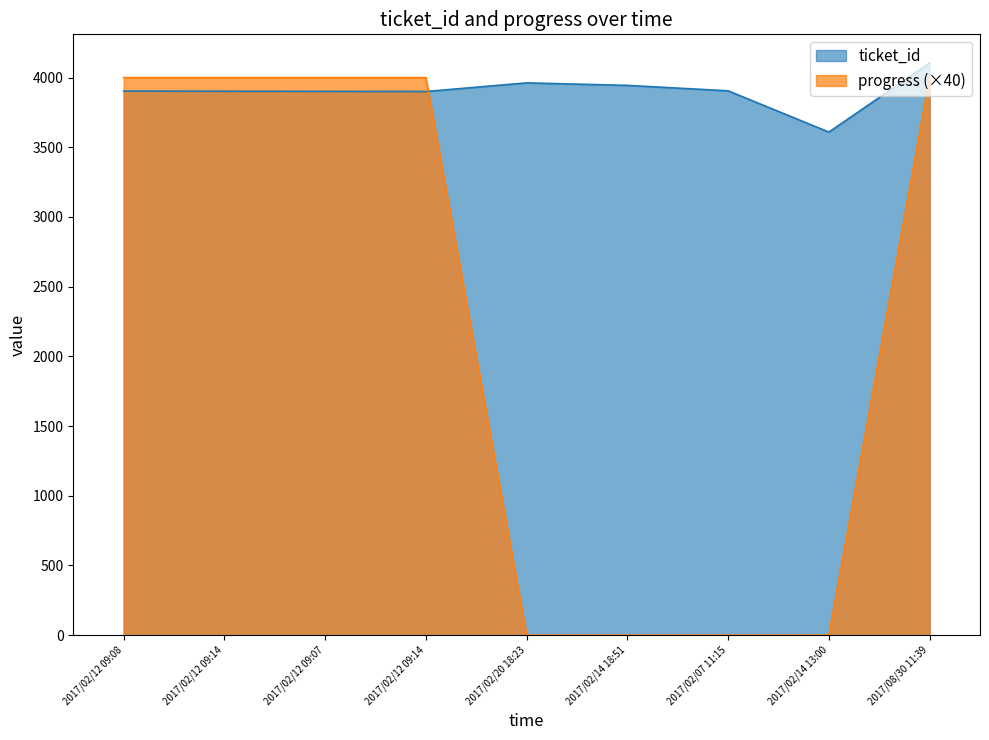

True or false: ticket_id has more than 0 interior local peaks.

True